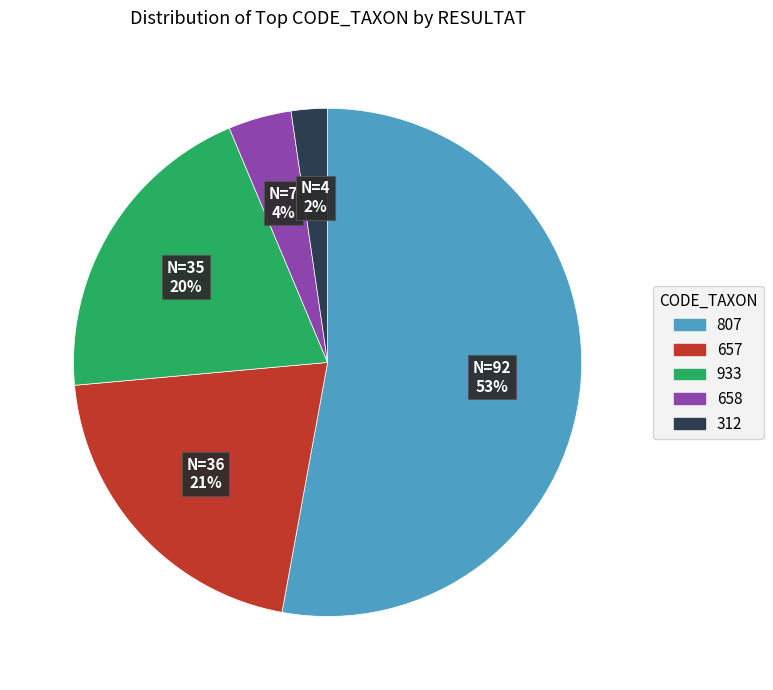

To the nearest percent, what portion does 312 represent?

2%